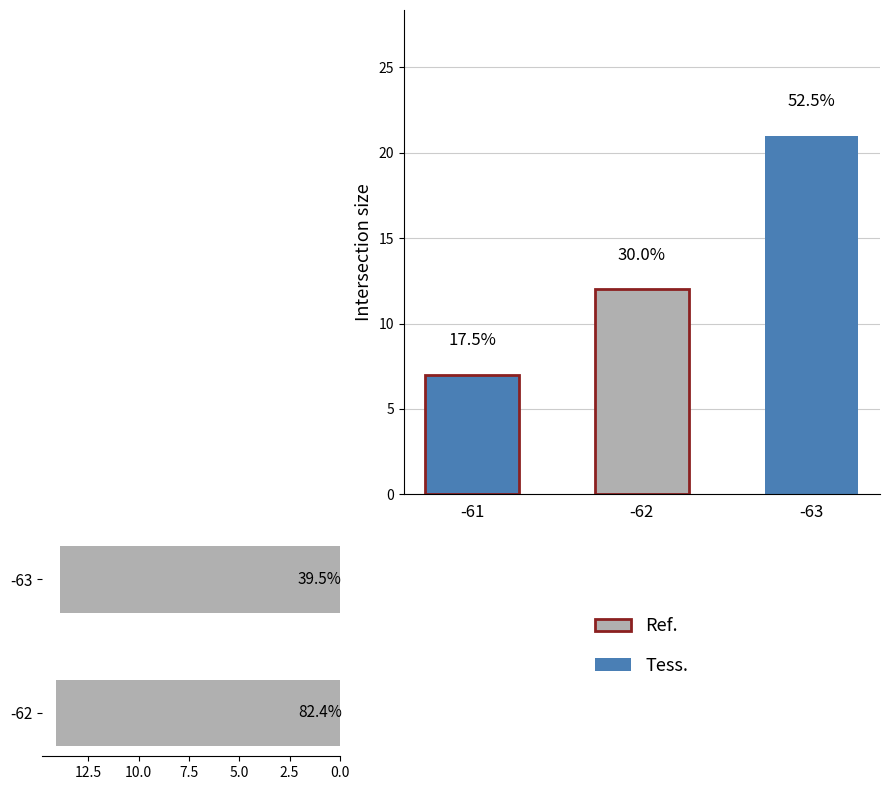

Count the number of values greater than 14.

1